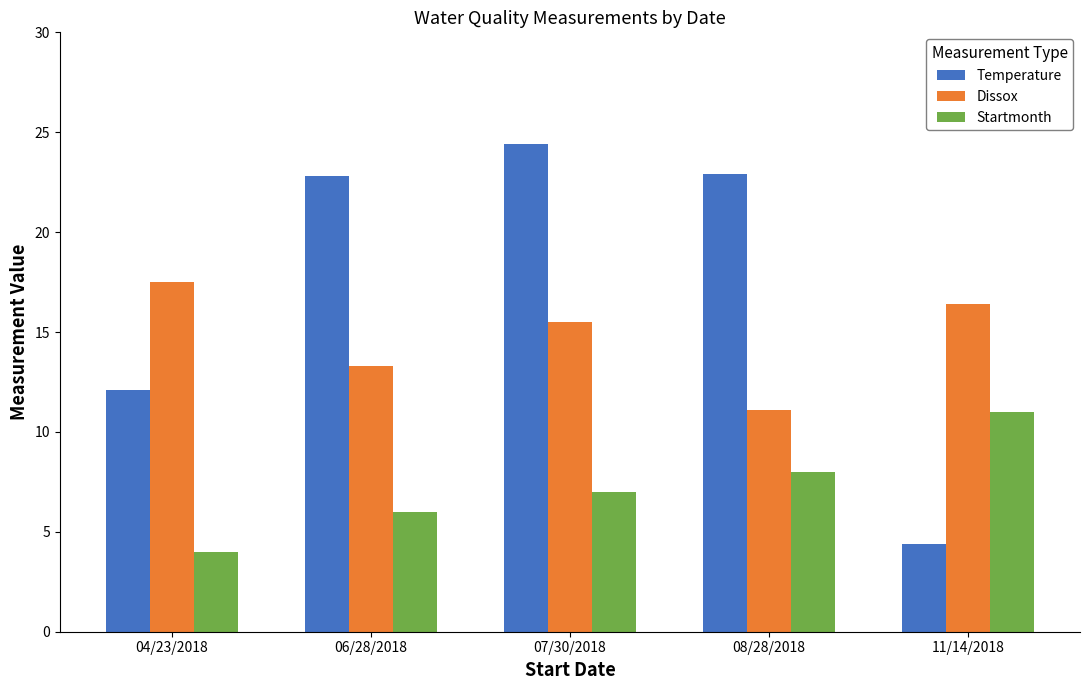

How many values in the Dissox series exceed 15?

3